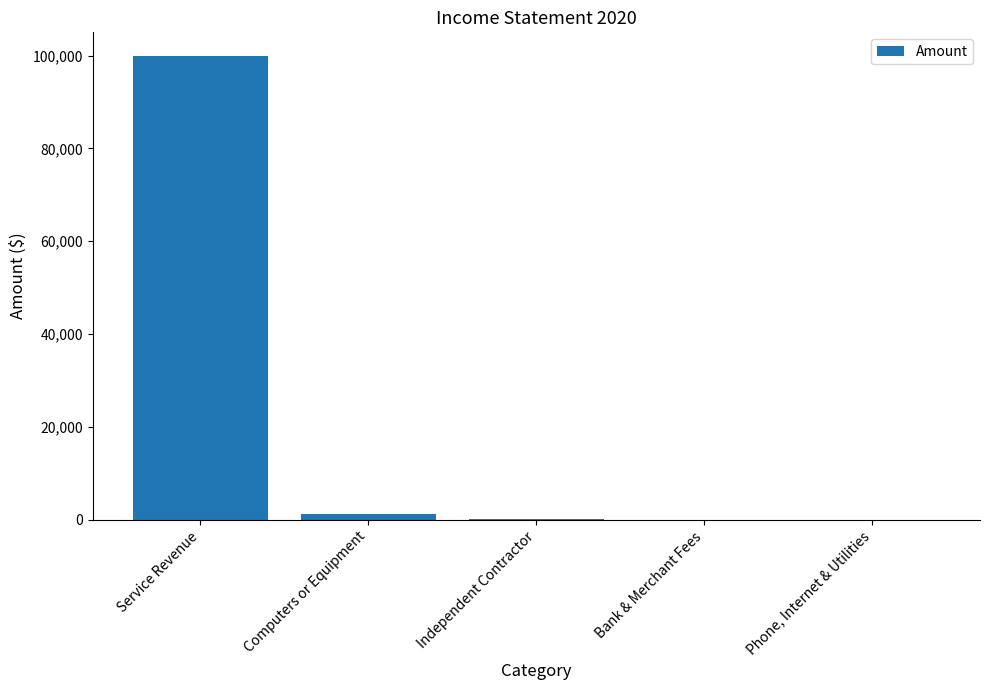

What is the maximum value shown in the chart?

100000.0